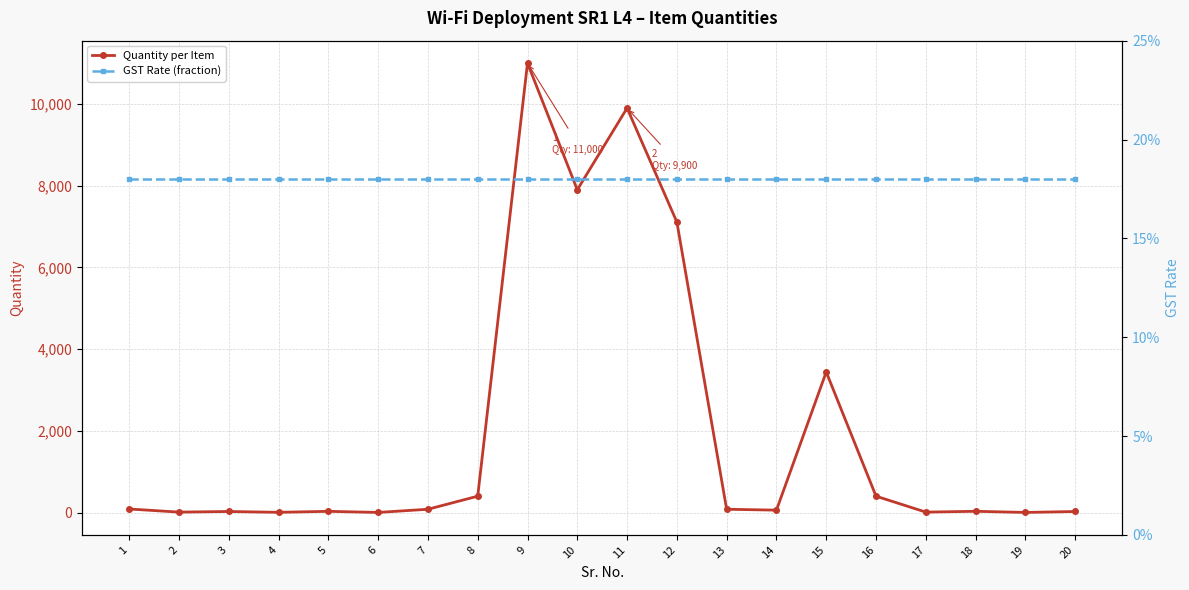

What is the minimum value for Quantity per Item?

2.0